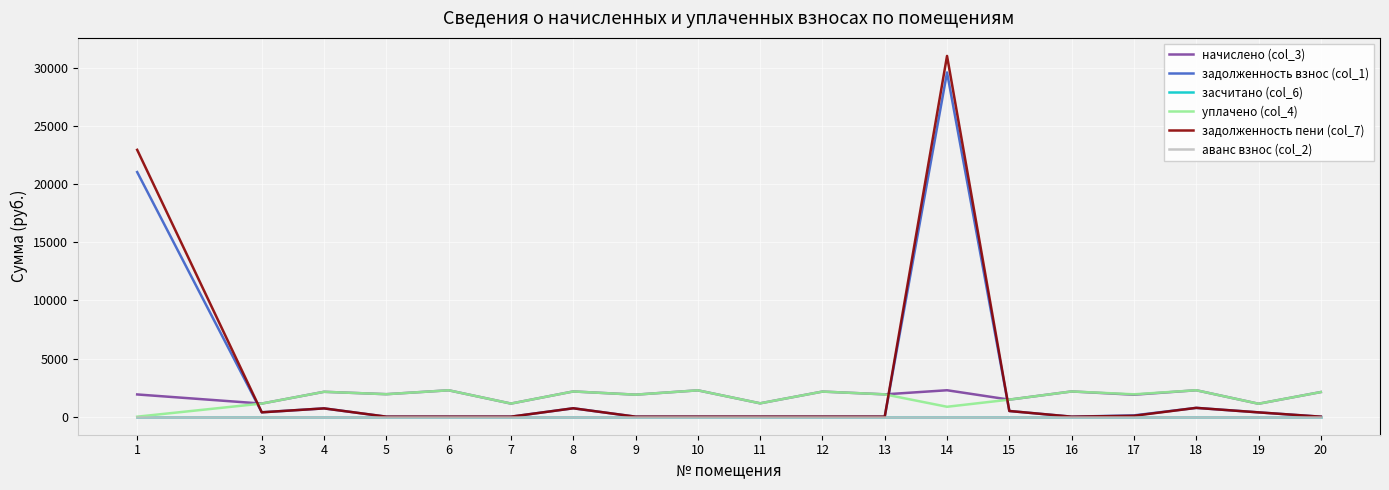

Does the chart display data point markers on the line(s)?

No